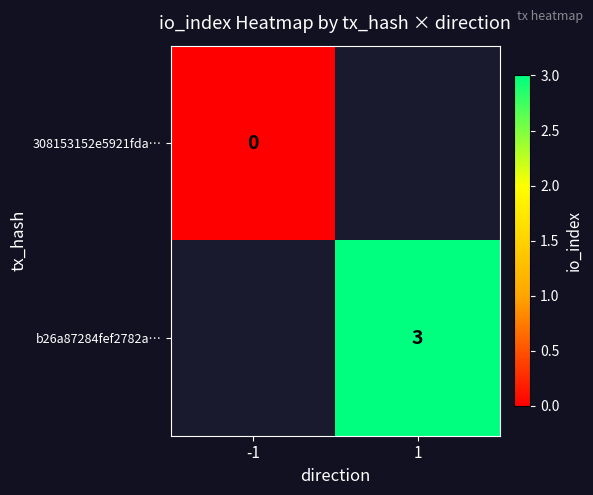

Is the value of 308153152e5921fda… at -1 greater than the value of b26a87284fef2782a… at -1?

No